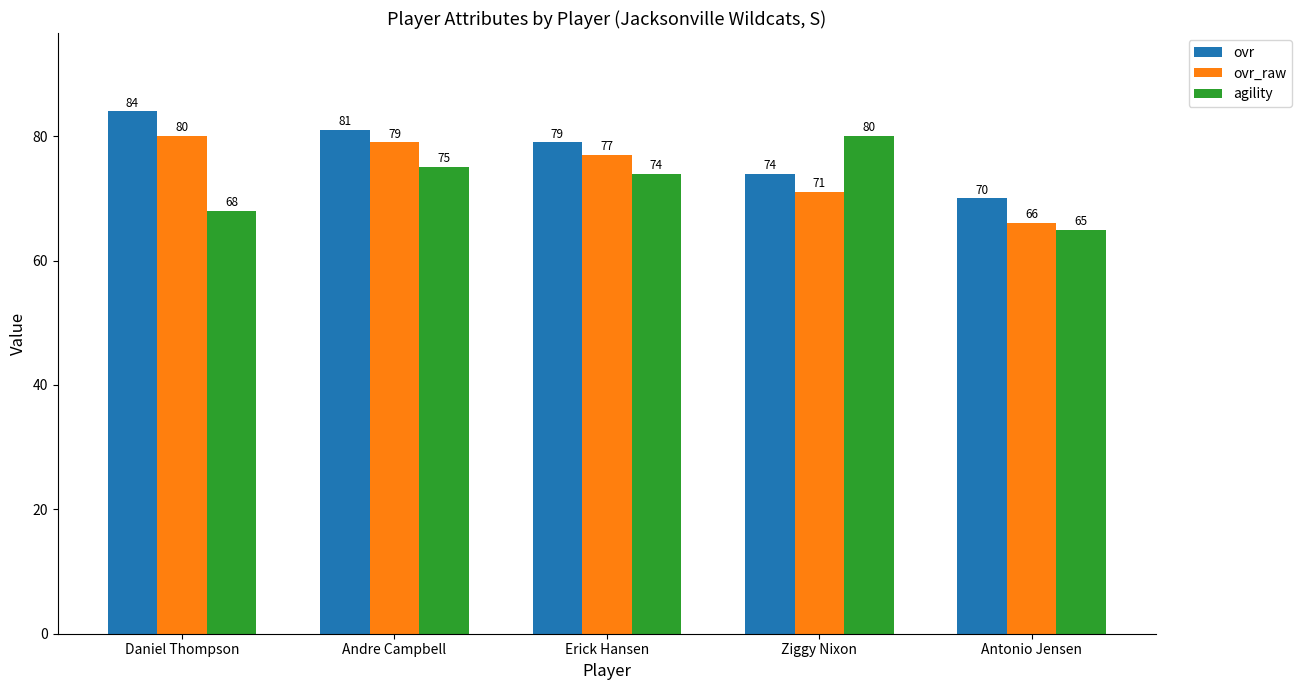

Which label corresponds to the largest value in the chart?

Daniel Thompson